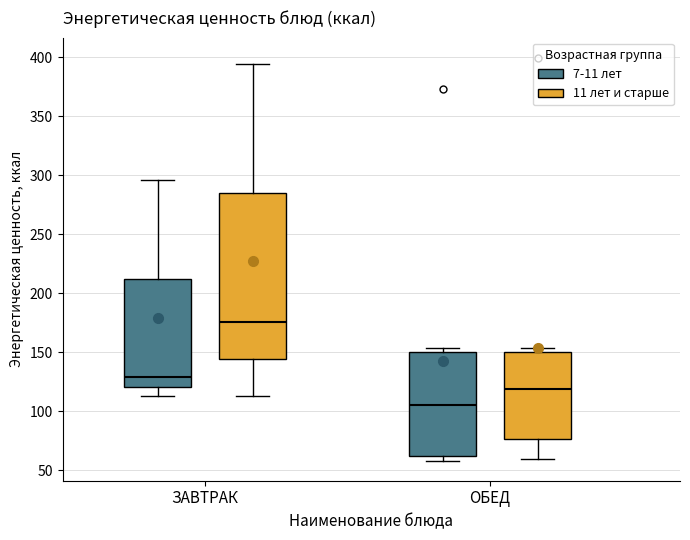

Reading left to right, transcribe this box plot: for each box, give where its median line is, the range the box spans, and where its two whiskers end, as read against the y-axis. The values are not printed on the chart, so give them approximately, as read against the axis.

ЗАВТРАК (7-11 лет): median 130, box 120 to 215, whiskers 115 to 295
ЗАВТРАК (11 лет и старше): median 175, box 145 to 285, whiskers 115 to 395
ОБЕД (7-11 лет): median 105, box 60 to 150, whiskers 60 (just below the box's lower edge) to 155
ОБЕД (11 лет и старше): median 120, box 75 to 150, whiskers 60 to 155